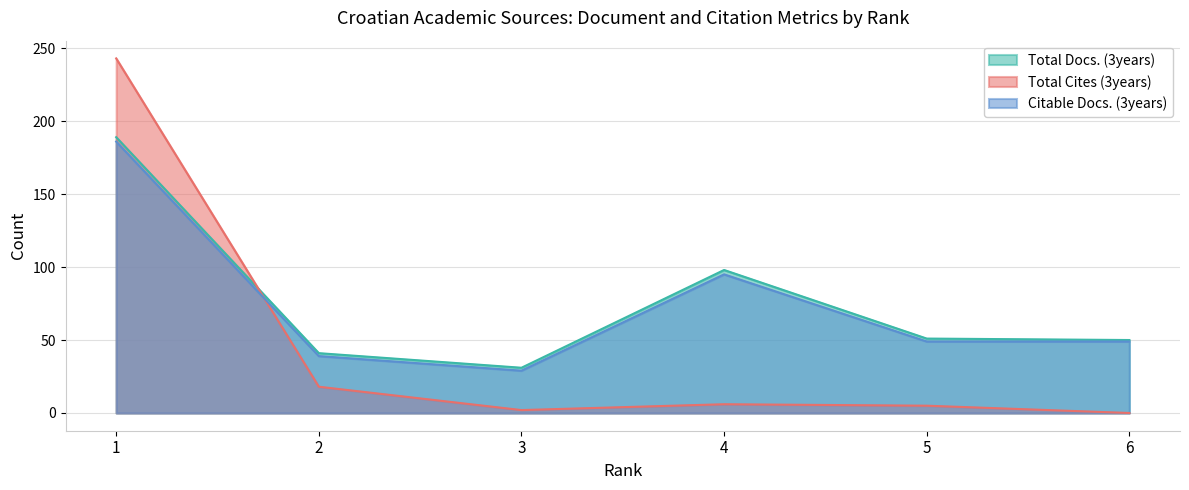

Reading left to right, transcribe all the data shown in this chart.

Total Docs. (3years): 1=189	2=41	3=31	4=98	5=51	6=50
Total Cites (3years): 1=243	2=18	3=2	4=6	5=5	6=0
Citable Docs. (3years): 1=186	2=39	3=29	4=95	5=49	6=49